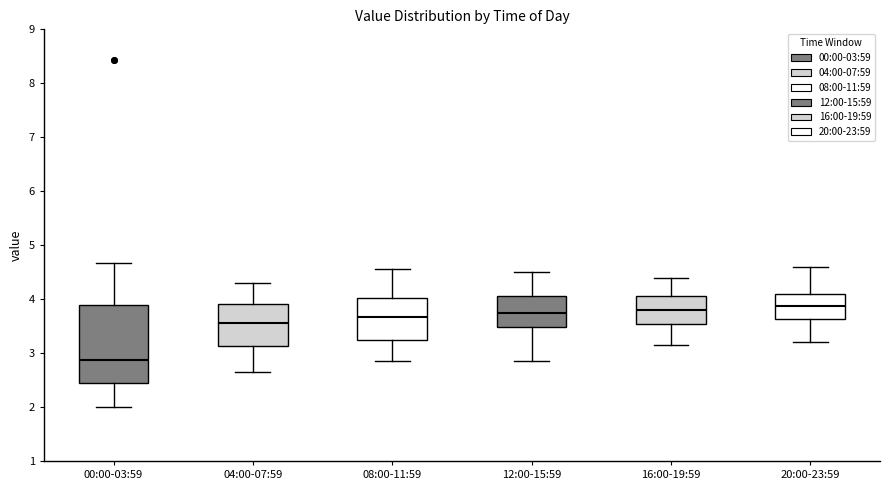

Where does the median line of the box for 08:00-11:59 sit on the y-axis? The values are not printed on the chart, so give them approximately, as read against the axis.

3.7